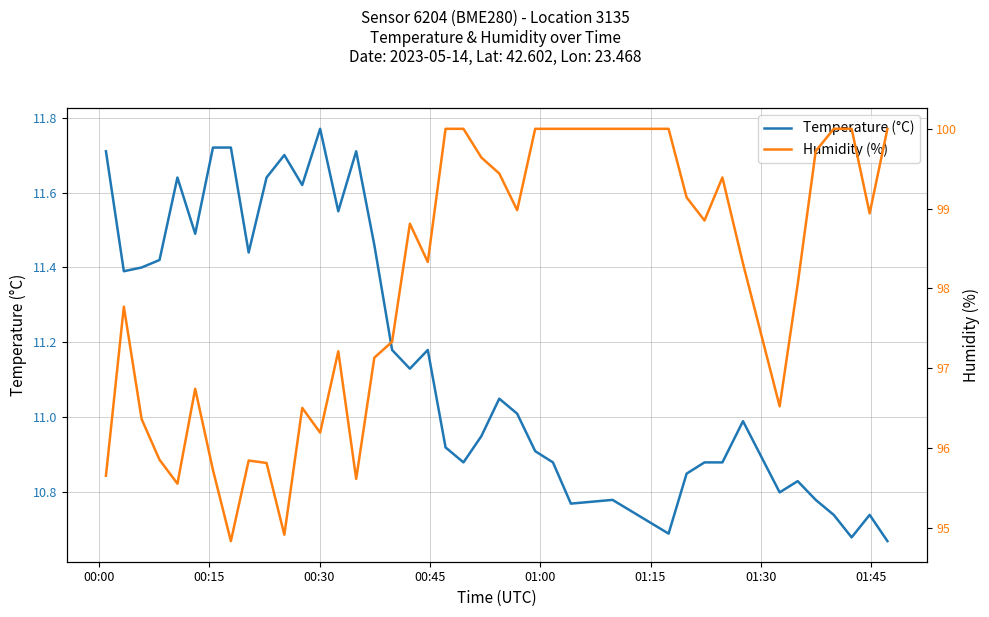

What is the greatest value displayed?

100.0